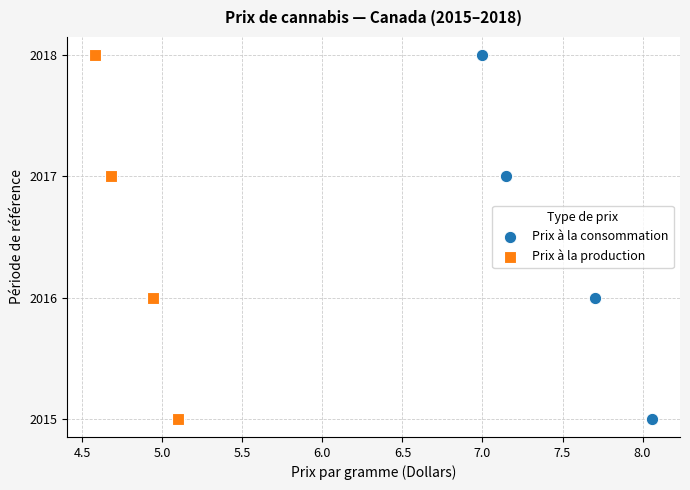

What are all the series names shown in the legend?

Prix à la consommation, Prix à la production